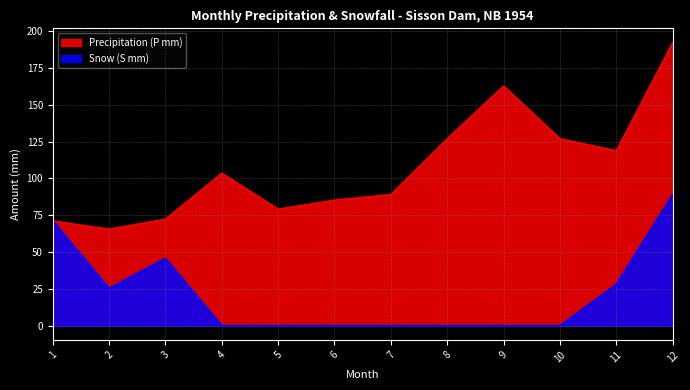

Which category has the lowest value in the Precipitation (P mm) series?

2